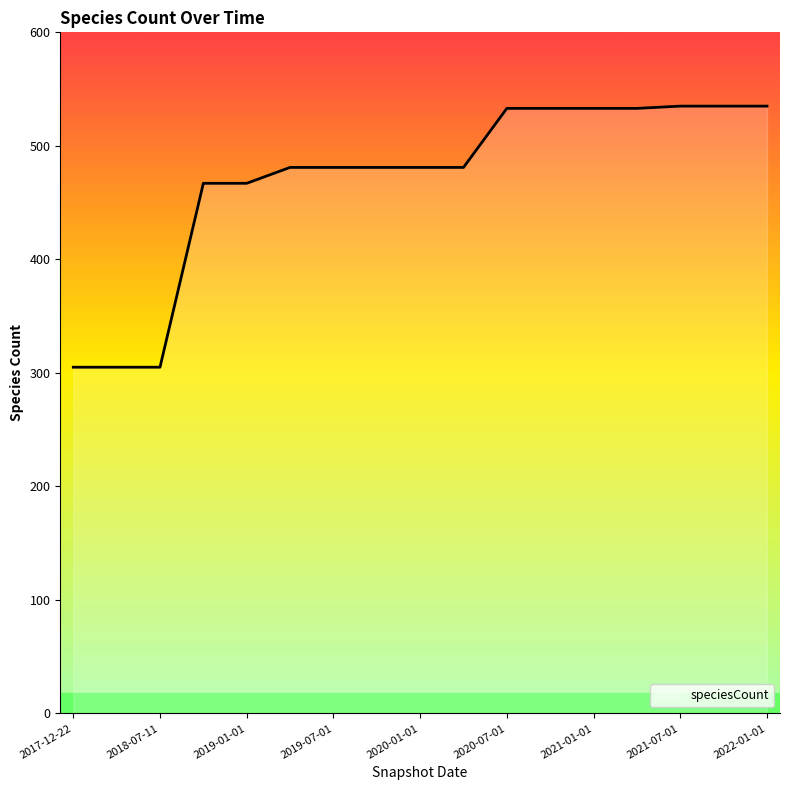

What is the difference between the maximum and minimum values?

230